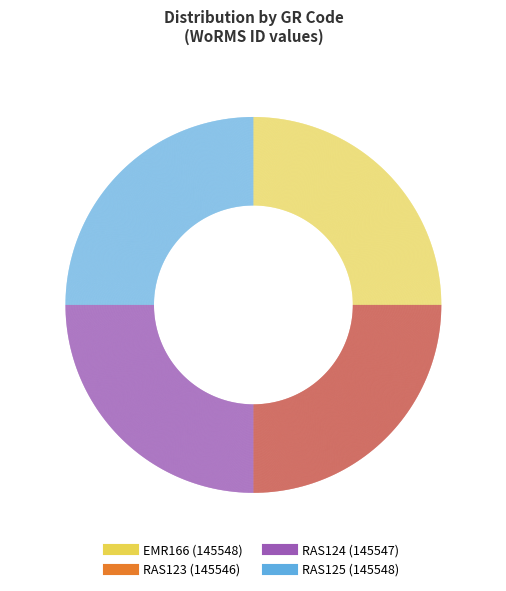

Which category has the smallest portion of the pie?

RAS123